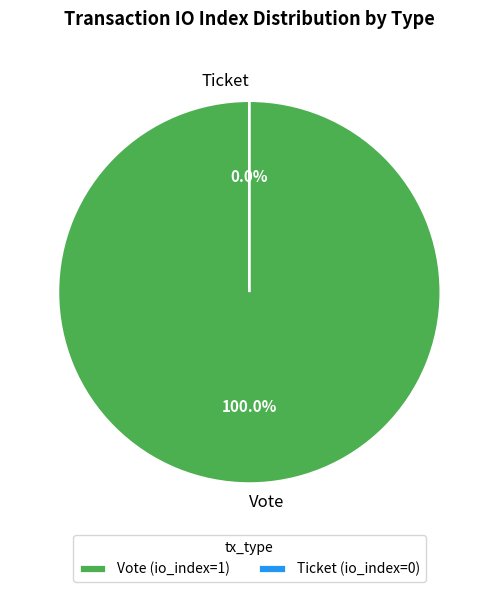

To the nearest percent, what is the average slice percentage?

50%